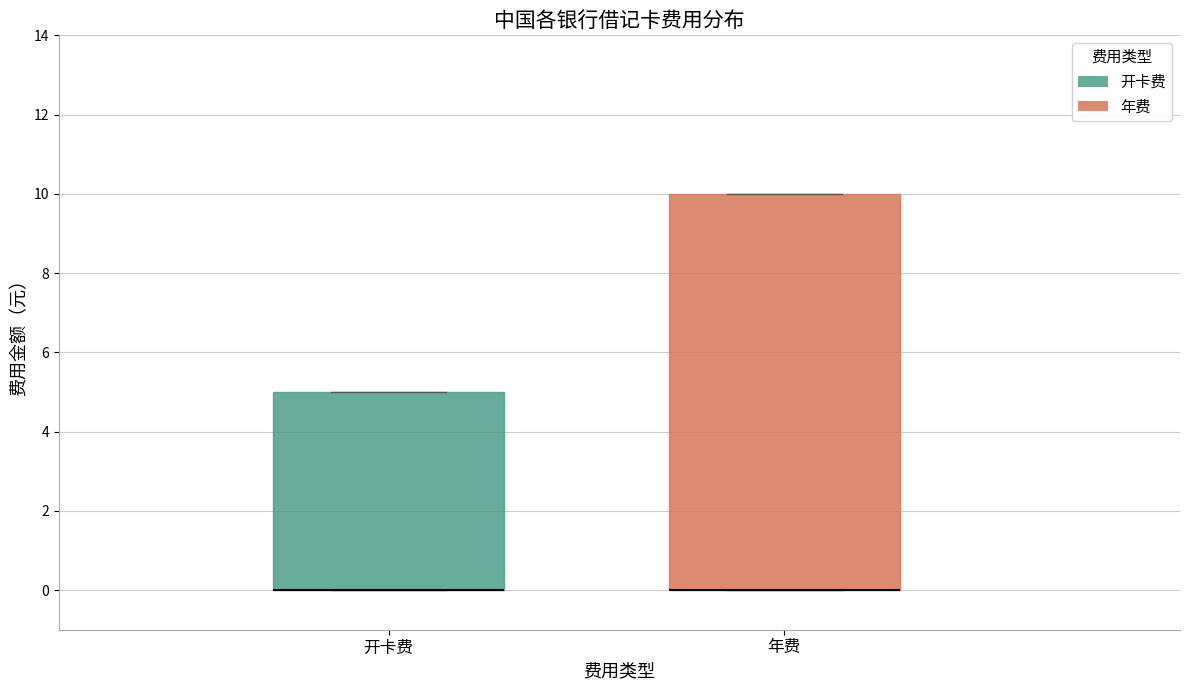

Reading left to right, read every box against the y-axis: the position of its median line, the range the box covers, and the ends of its whiskers. The values are not printed on the chart, so give them approximately, as read against the axis.

开卡费: median 0 (drawn on the box's lower edge), box 0 to 5, whiskers 0 to 5
年费: median 0 (drawn on the box's lower edge), box 0 to 10, whiskers 0 to 10